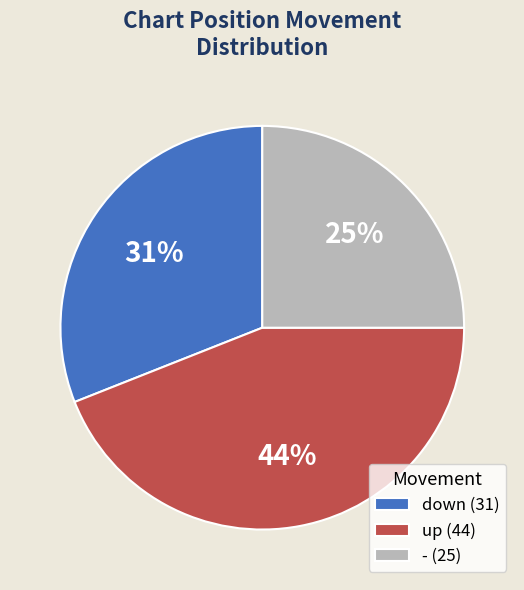

Approximately how many times larger is the value at down compared to up?

0.7